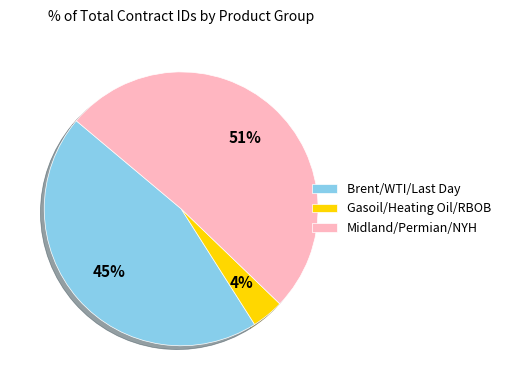

To the nearest percent, what is the average slice percentage?

33%